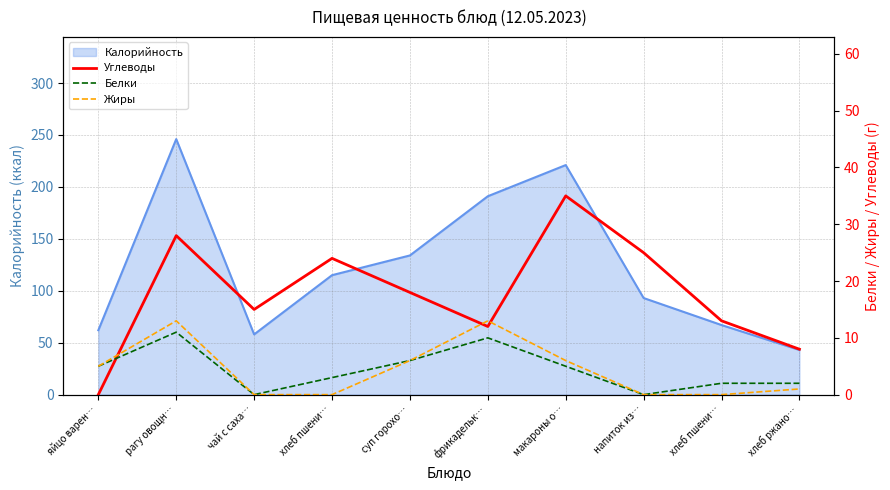

What is the sum of all Белки values?

44